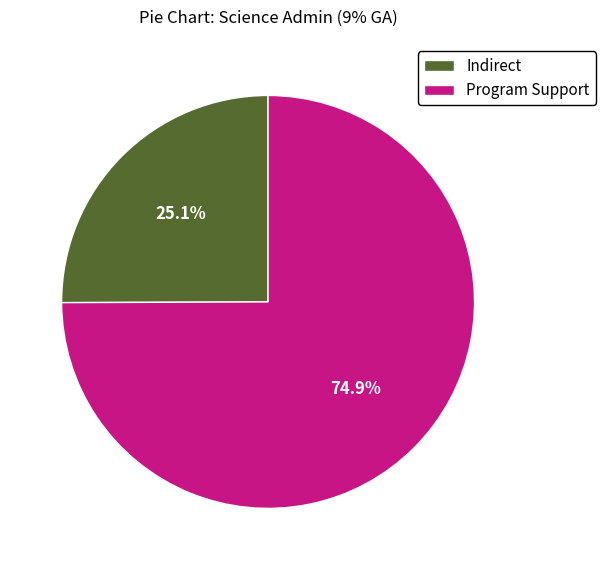

Is it true that Program Support is 49% of the pie?

False